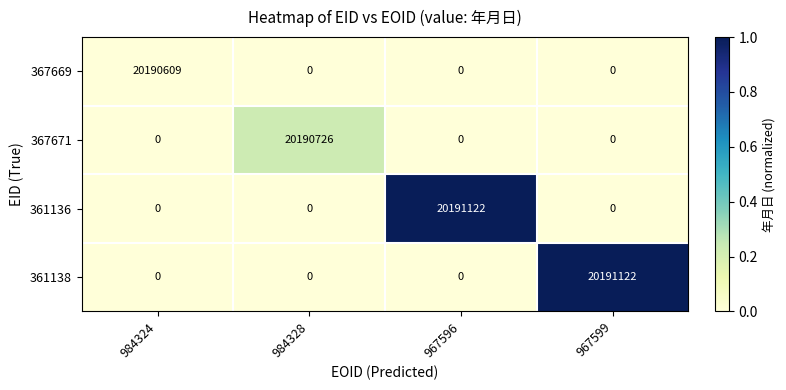

Is it true that 361138 equals -9849050 at 967596?

False